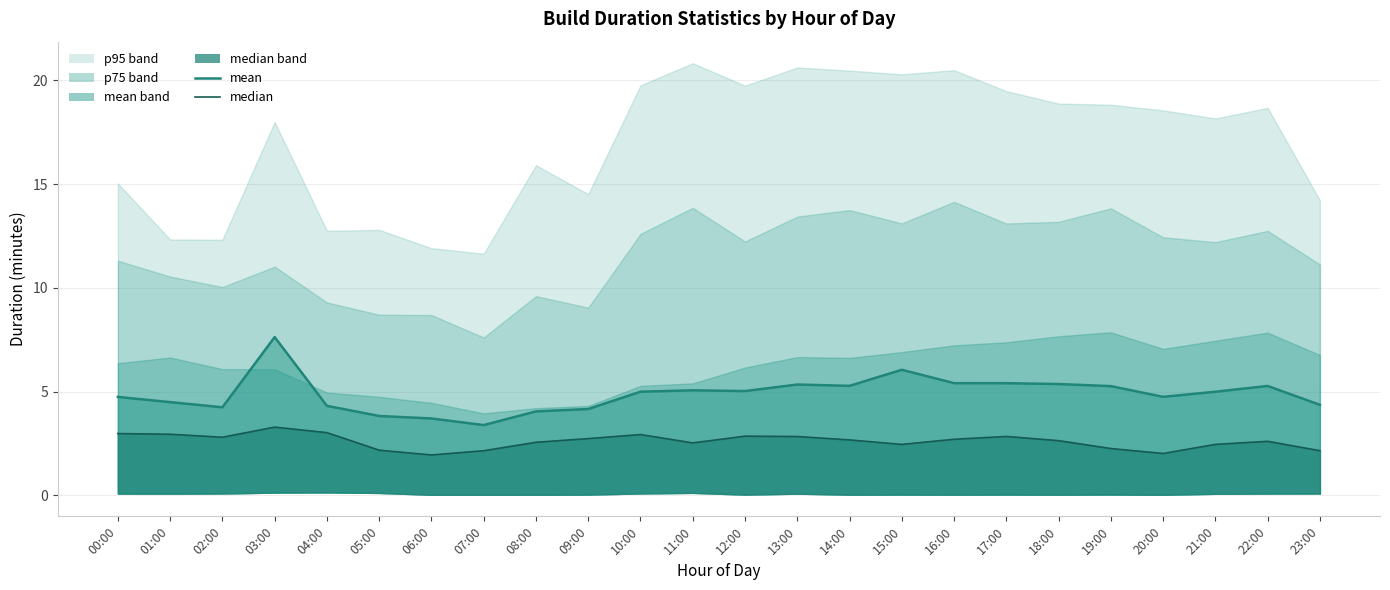

Does the chart display data point markers on the line(s)?

No